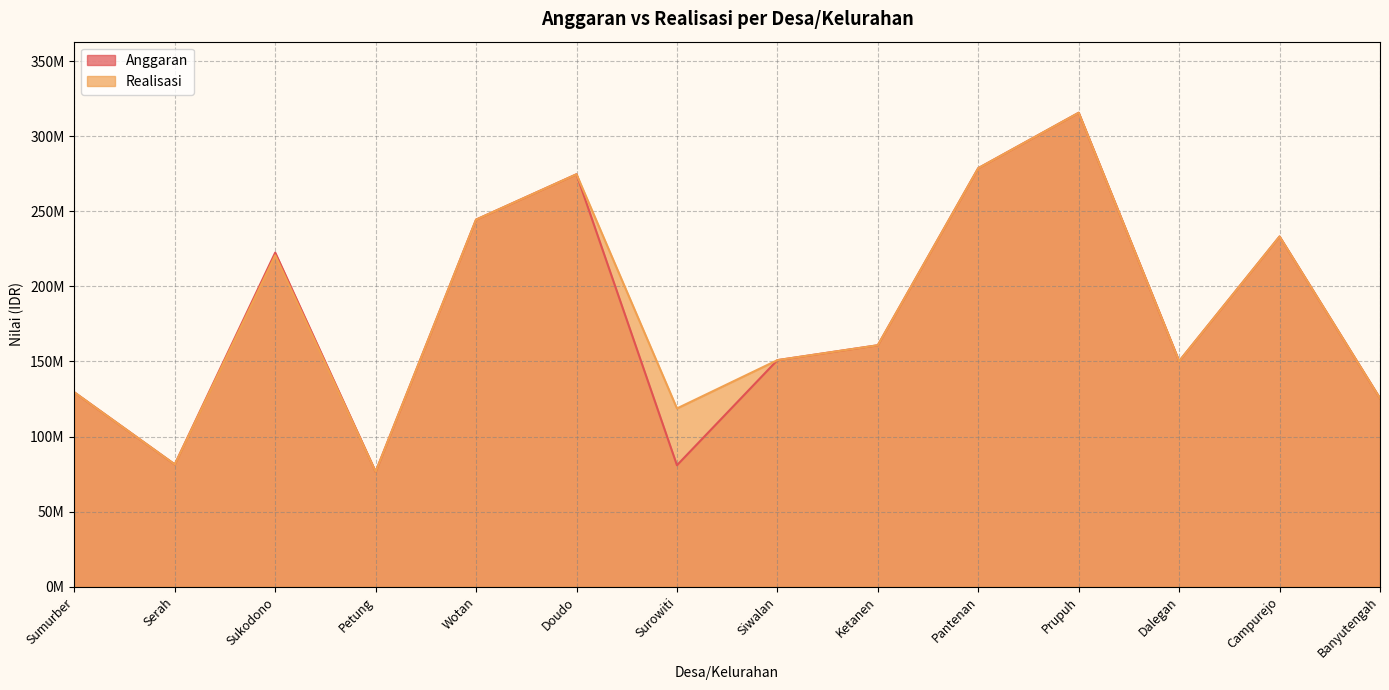

What position from the right is Doudo?

9